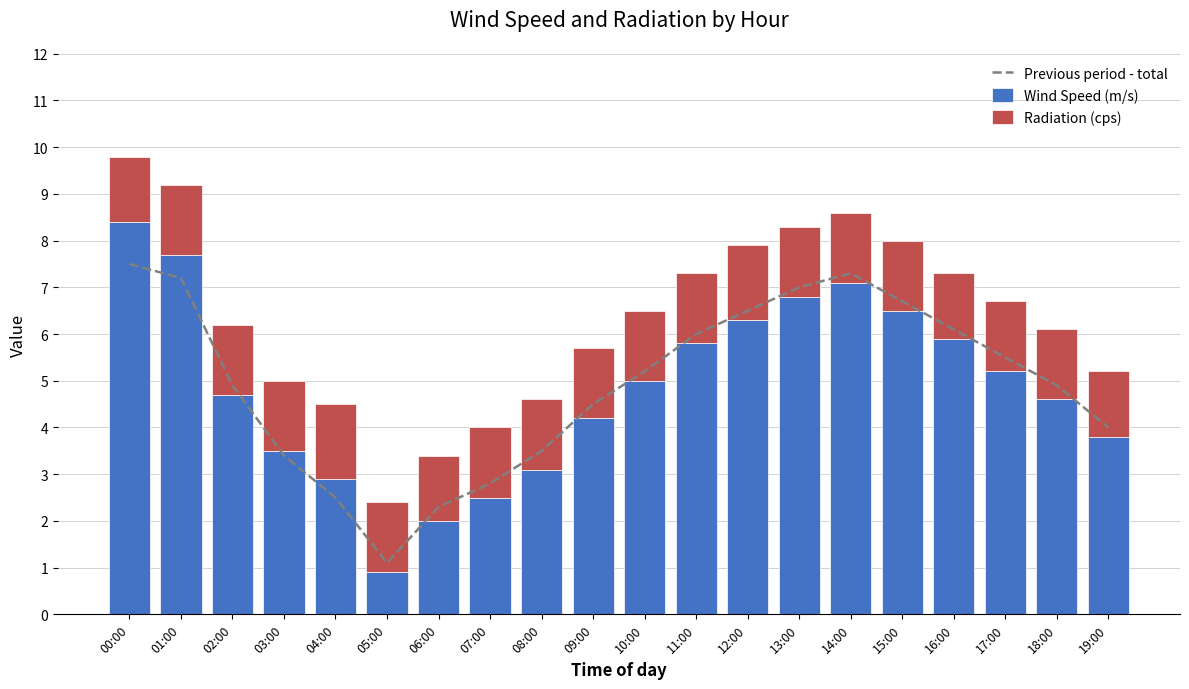

Reading left to right, what are all the values shown in this chart?

Previous period - total: 00:00=7.5	01:00=7.2	02:00=4.9	03:00=3.4	04:00=2.5	05:00=1.1	06:00=2.3	07:00=2.8	08:00=3.5	09:00=4.5	10:00=5.2	11:00=6.0	12:00=6.5	13:00=7.0	14:00=7.3	15:00=6.7	16:00=6.1	17:00=5.5	18:00=4.9	19:00=4.0
Wind Speed (m/s): 00:00=8.4	01:00=7.7	02:00=4.7	03:00=3.5	04:00=2.9	05:00=0.9	06:00=2.0	07:00=2.5	08:00=3.1	09:00=4.2	10:00=5.0	11:00=5.8	12:00=6.3	13:00=6.8	14:00=7.1	15:00=6.5	16:00=5.9	17:00=5.2	18:00=4.6	19:00=3.8
Radiation (cps): 00:00=1.4	01:00=1.5	02:00=1.5	03:00=1.5	04:00=1.6	05:00=1.5	06:00=1.4	07:00=1.5	08:00=1.5	09:00=1.5	10:00=1.5	11:00=1.5	12:00=1.6	13:00=1.5	14:00=1.5	15:00=1.5	16:00=1.4	17:00=1.5	18:00=1.5	19:00=1.4